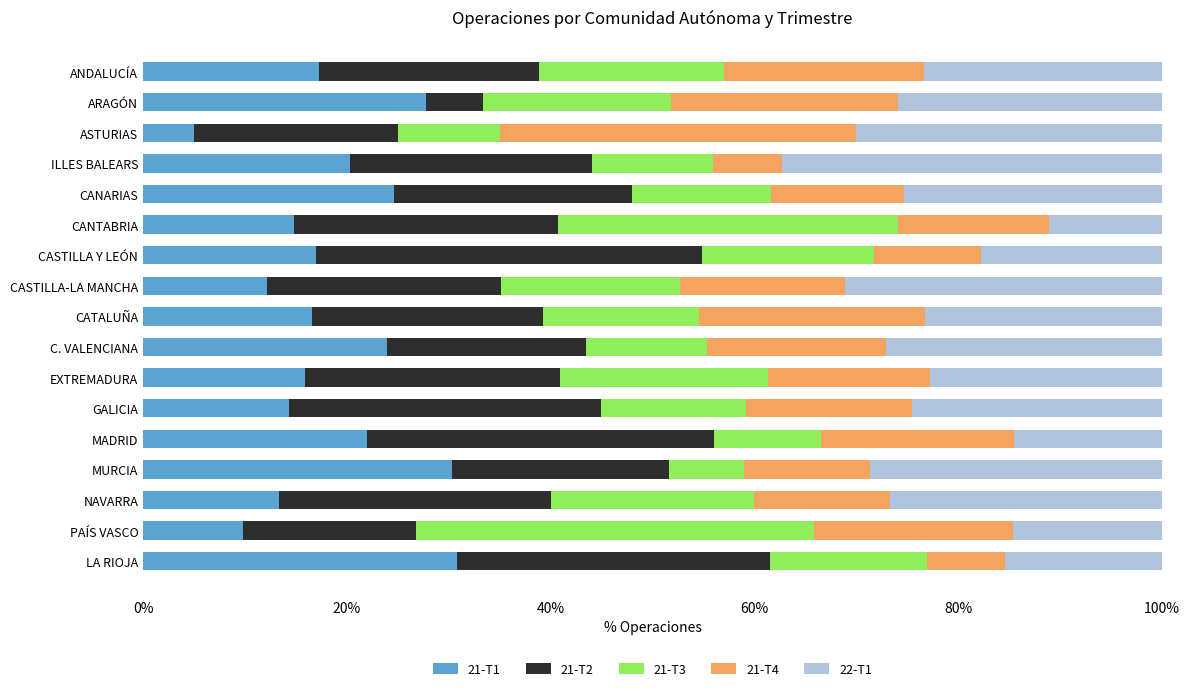

The value of 21-T1 at C. VALENCIANA is 23.9. True or false?

True